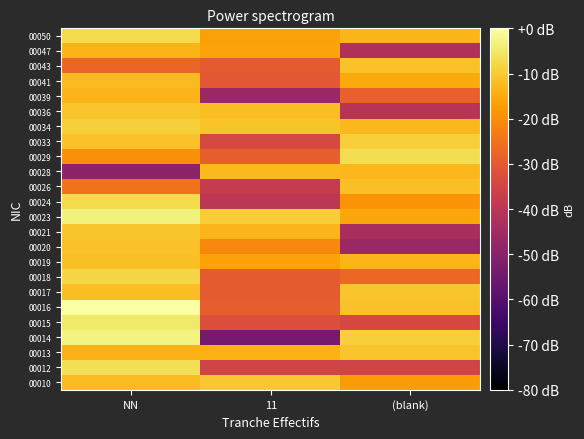

Reading right to left, list all the values displayed in this chart.

00010: (blank)=-17.8	11=-10.6	NN=-12.3
00012: (blank)=-35.6	11=-35.6	NN=-6.3
00013: (blank)=-10.9	11=-14.1	NN=-13.9
00014: (blank)=-9.3	11=-53.8	NN=-3.0
00015: (blank)=-34.1	11=-32.6	NN=-4.9
00016: (blank)=-11.4	11=-29.0	NN=0.0
00017: (blank)=-10.8	11=-29.4	NN=-12.0
00018: (blank)=-27.0	11=-29.4	NN=-7.8
00019: (blank)=-13.2	11=-16.4	NN=-11.8
00020: (blank)=-46.6	11=-21.1	NN=-11.5
00021: (blank)=-43.6	11=-13.4	NN=-10.8
00023: (blank)=-15.8	11=-9.6	NN=-3.3
00024: (blank)=-18.9	11=-39.9	NN=-7.4
00026: (blank)=-11.6	11=-37.9	NN=-24.9
00028: (blank)=-12.9	11=-12.6	NN=-49.3
00029: (blank)=-6.7	11=-28.7	NN=-19.5
00033: (blank)=-9.3	11=-34.0	NN=-11.3
00034: (blank)=-13.1	11=-11.2	NN=-9.3
00036: (blank)=-40.8	11=-12.0	NN=-10.9
00039: (blank)=-28.3	11=-46.9	NN=-13.3
00041: (blank)=-15.2	11=-30.2	NN=-12.2
00043: (blank)=-11.3	11=-29.8	NN=-27.3
00047: (blank)=-42.4	11=-16.0	NN=-13.5
00050: (blank)=-13.2	11=-16.8	NN=-7.4